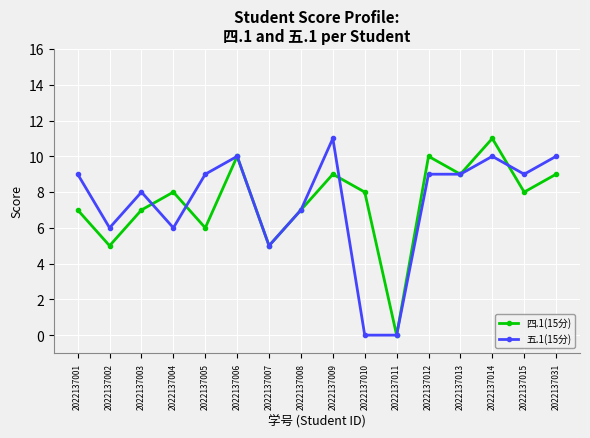

Rank the series at 2022137005 from highest to lowest value.

五.1(15分), 四.1(15分)